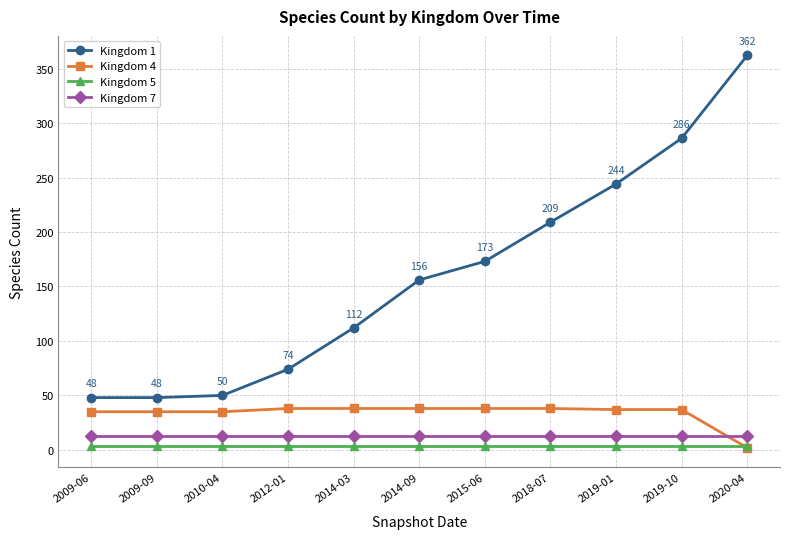

True or false: Kingdom 5 has a value of 4 at 2009-06.

True